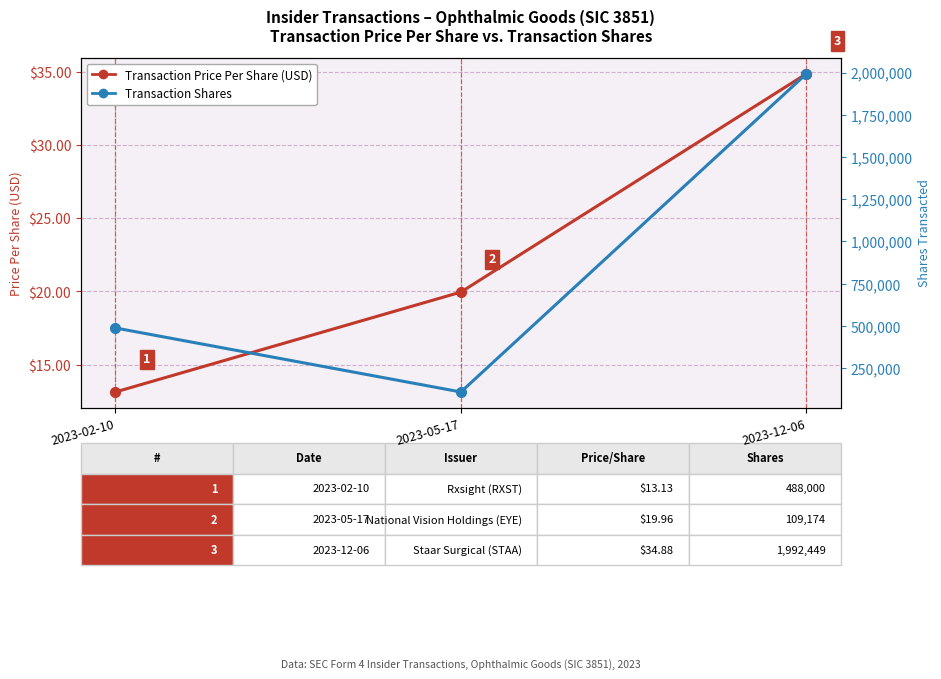

What is the value of the Transaction Price Per Share (USD) point at the 1st from the left?

13.1